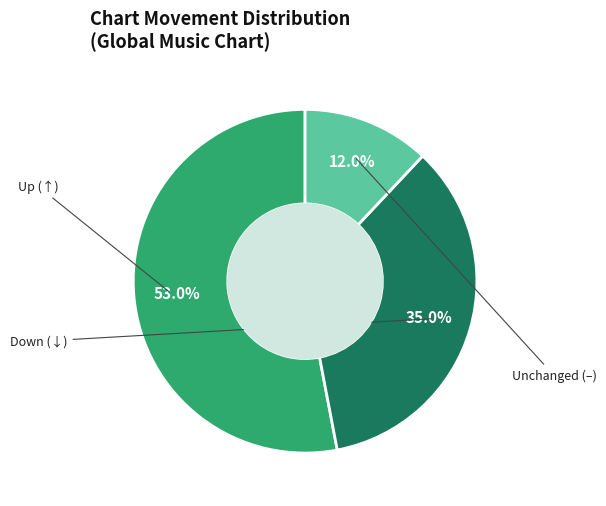

Count the number of slices in the pie.

3